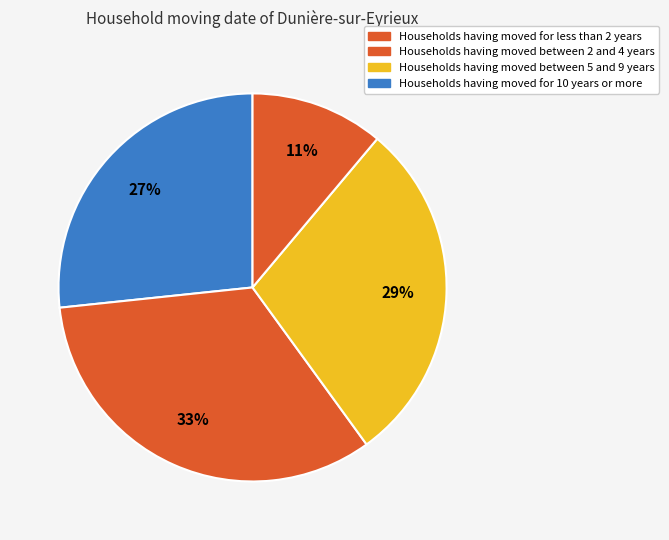

Is there a majority slice in this chart?

No